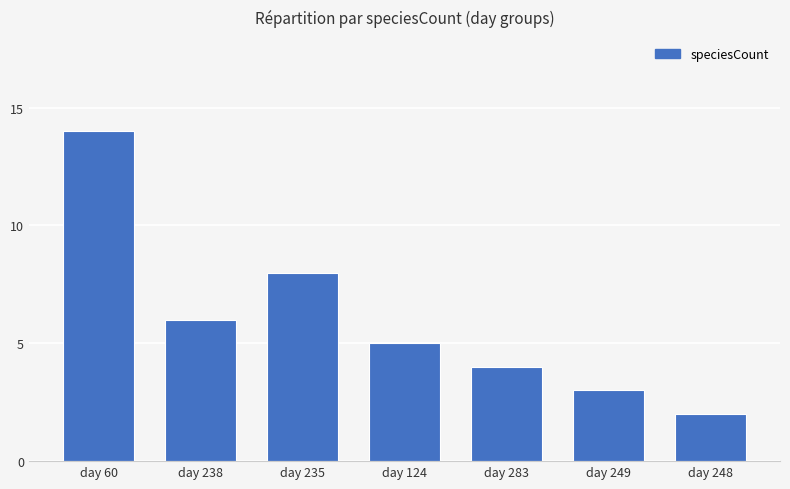

Reading left to right, transcribe all the data shown in this chart.

14	6	8	5	4	3	2